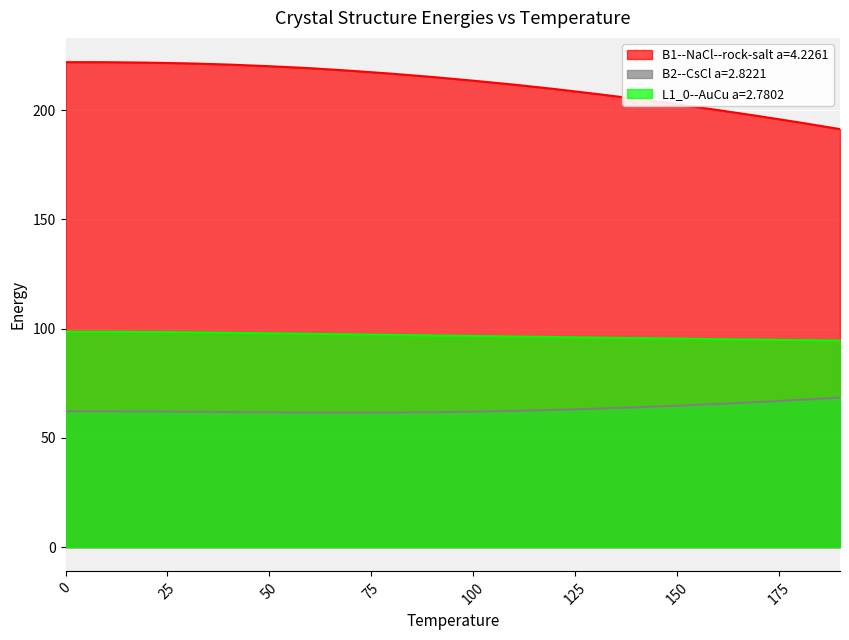

What position from the left is 0.0?

1